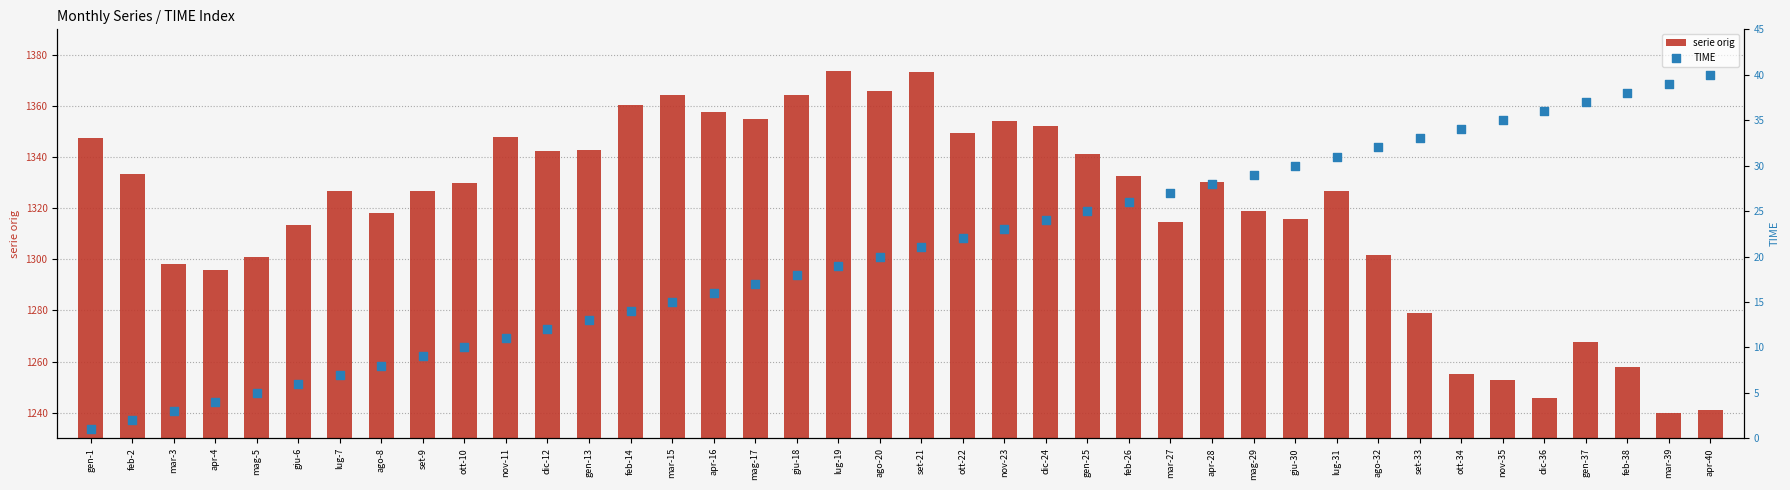

Which series contains the lowest Y value?

TIME